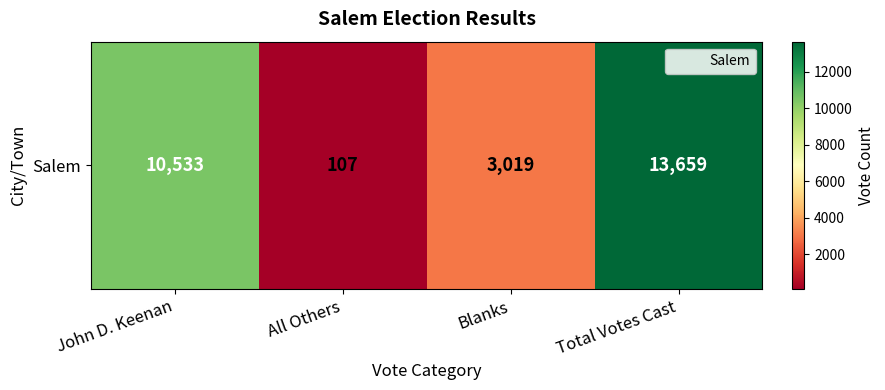

What value does the data have at All Others?

107